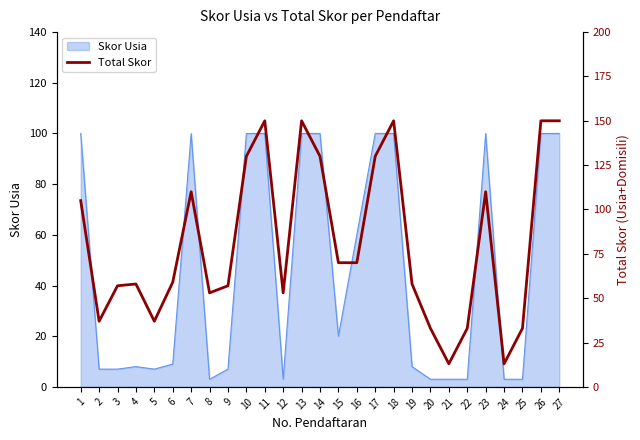

Reading left to right, what are all the values shown in this chart?

105	37	57	58	37	59	110	53	57	130	150	53	150	130	70	70	130	150	58	33	13	33	110	13	33	150	150